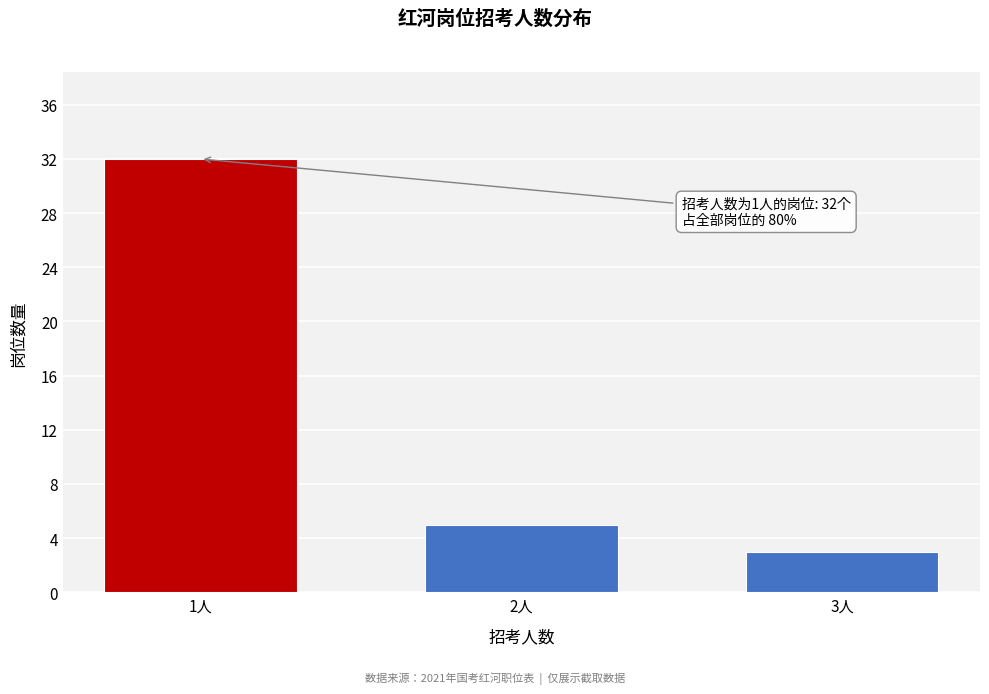

Reading right to left, list all the values displayed in this chart.

3人=3	2人=5	1人=32